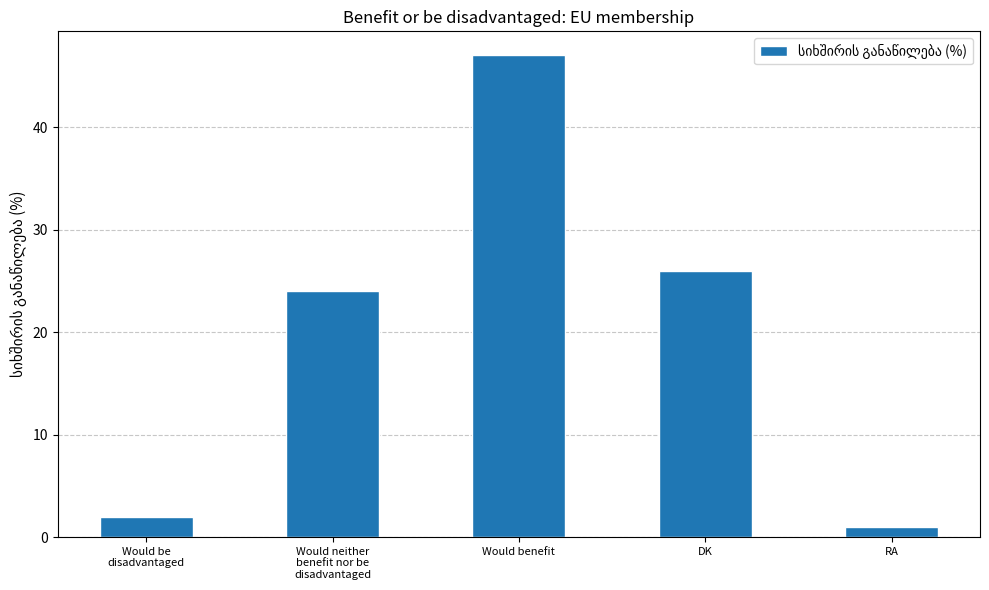

What is the sum of the values at Would benefit and DK?

73